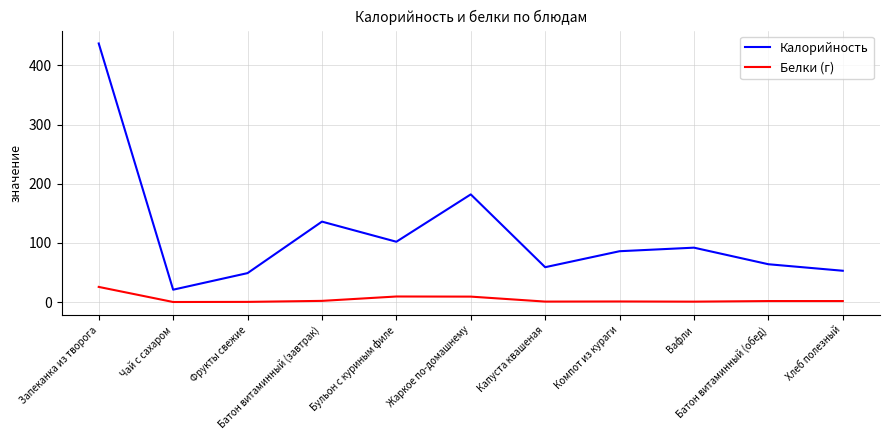

What is the maximum value for Калорийность?

437.0